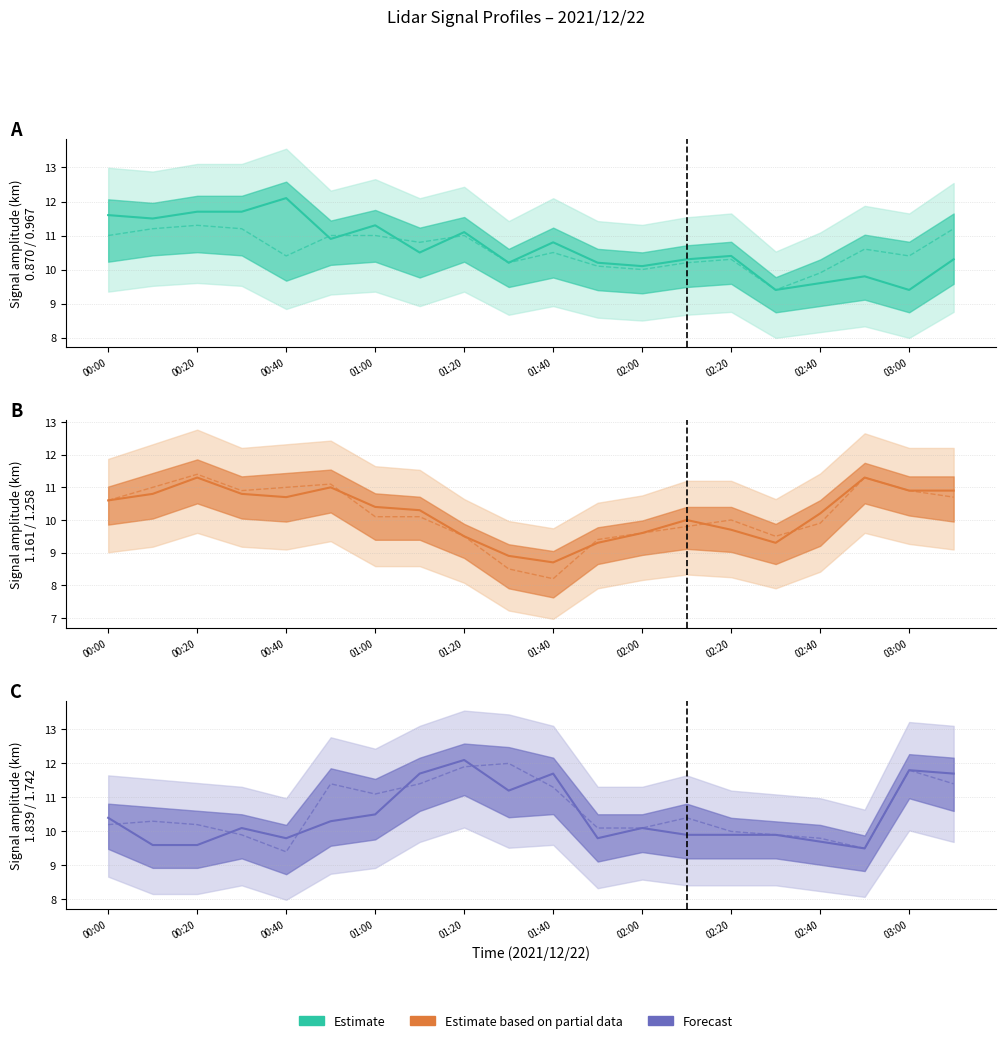

What is the value of the Range 1.258 point at the 2nd from the left?

11.0